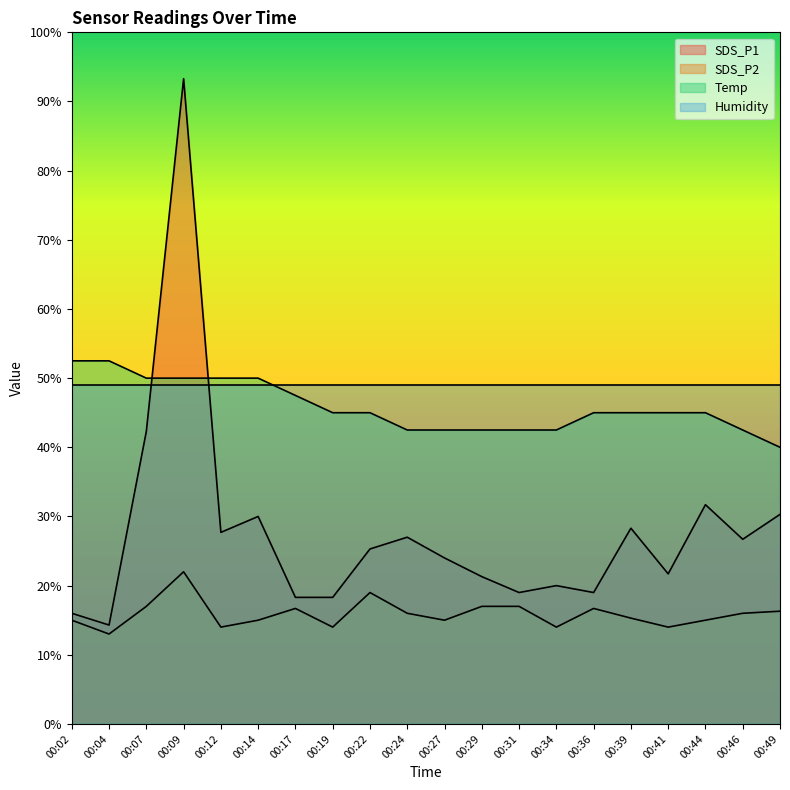

At 00:49, list the series in order from largest to smallest.

Humidity, Temp, SDS_P1, SDS_P2